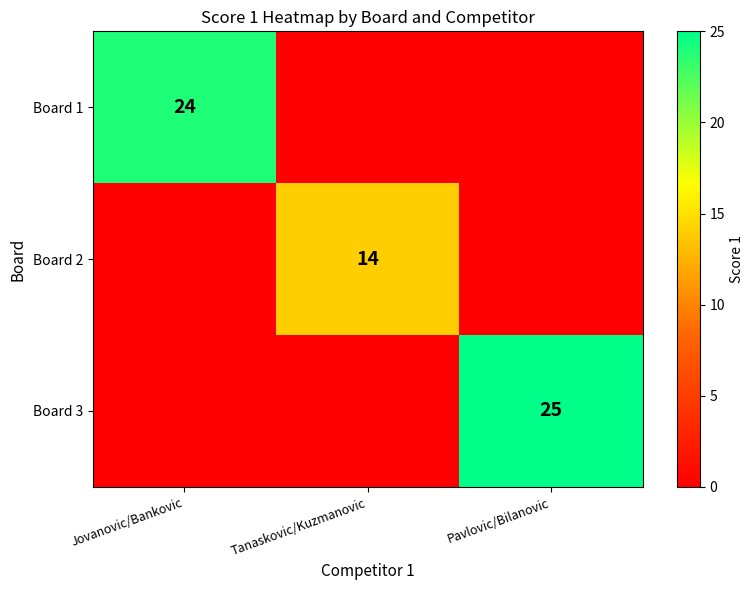

What is the total value across all series at Tanaskovic/Kuzmanovic?

14